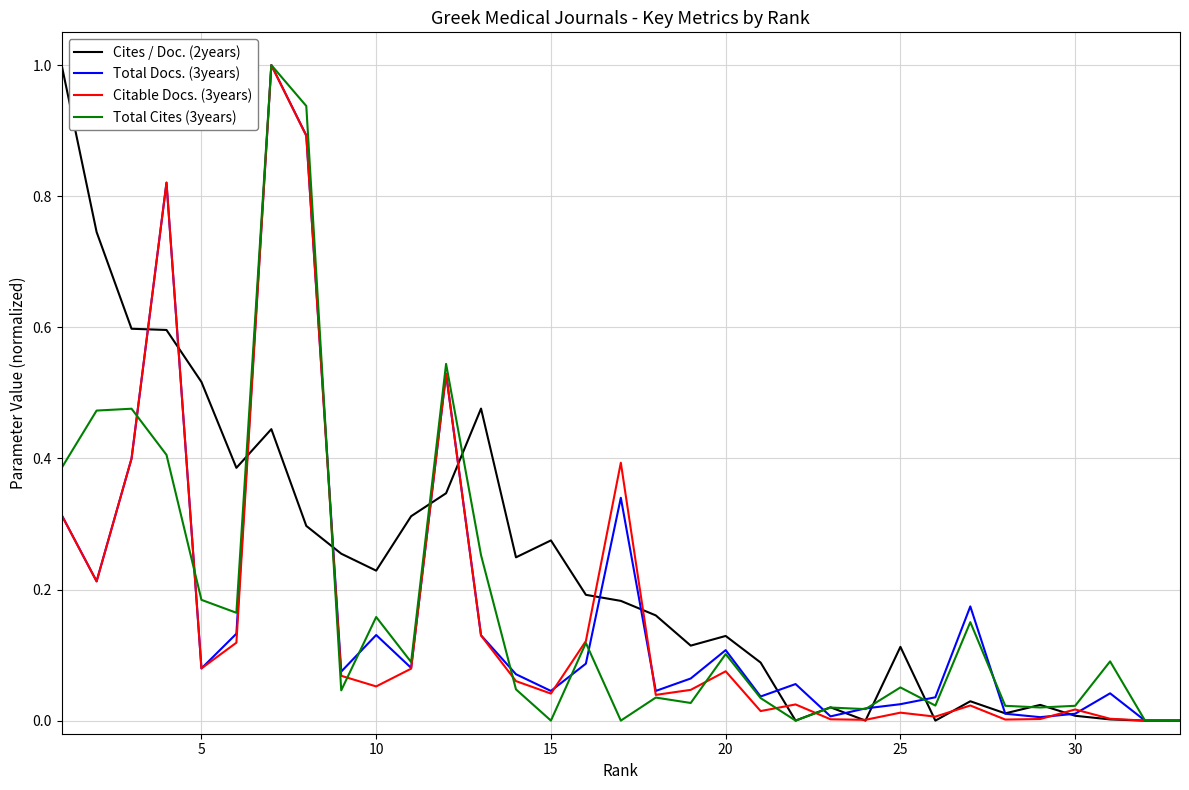

What is the maximum value shown in the chart?

1.0